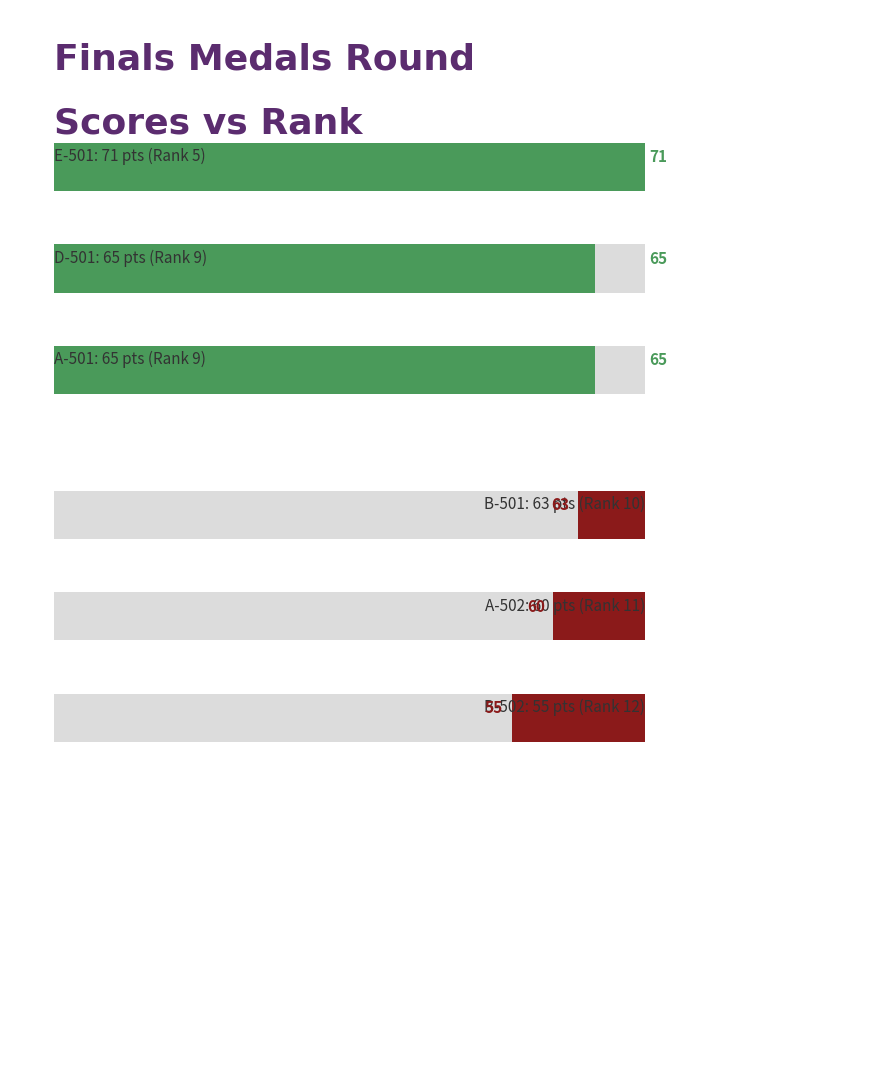

What is the sum of the Rank values at B-502 and D-501?

21